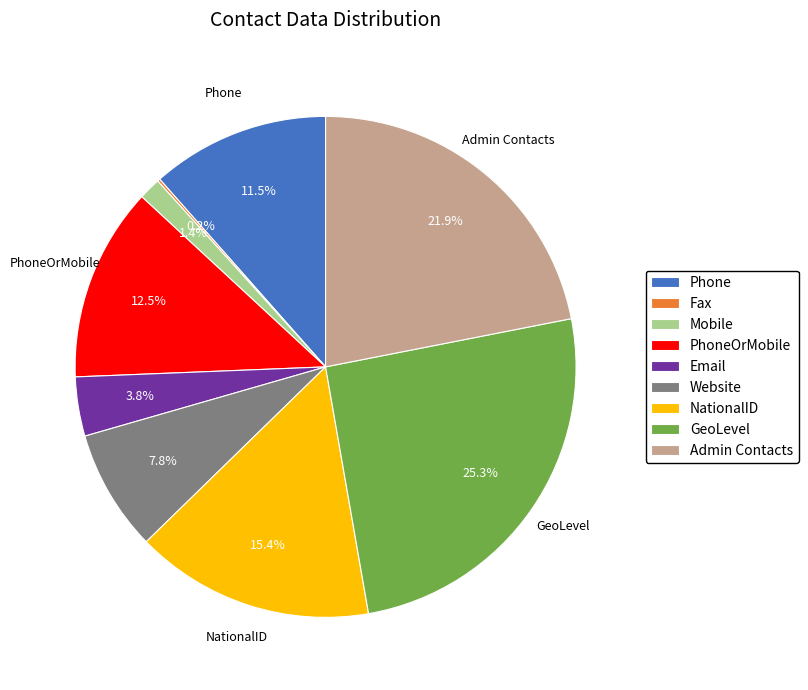

To the nearest percent, what portion does NationalID represent?

15%